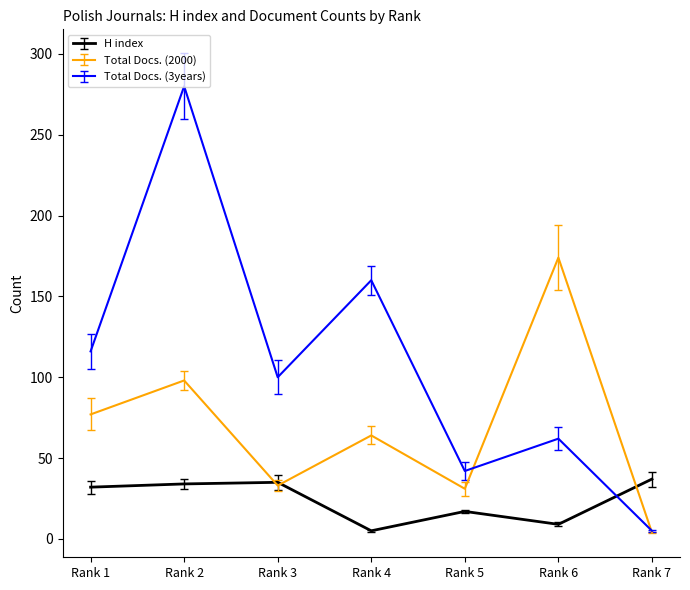

What value does the Total Docs. (2000) series have at Rank 3, to the nearest 5?

35